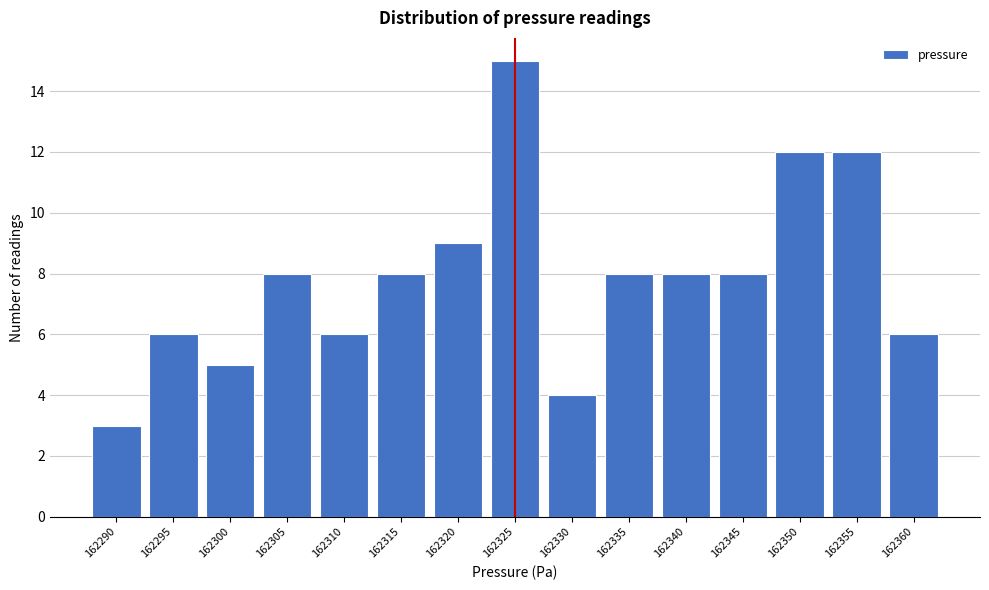

Reading left to right, extract all data points from this chart.

3	6	5	8	6	8	9	15	4	8	8	8	12	12	6